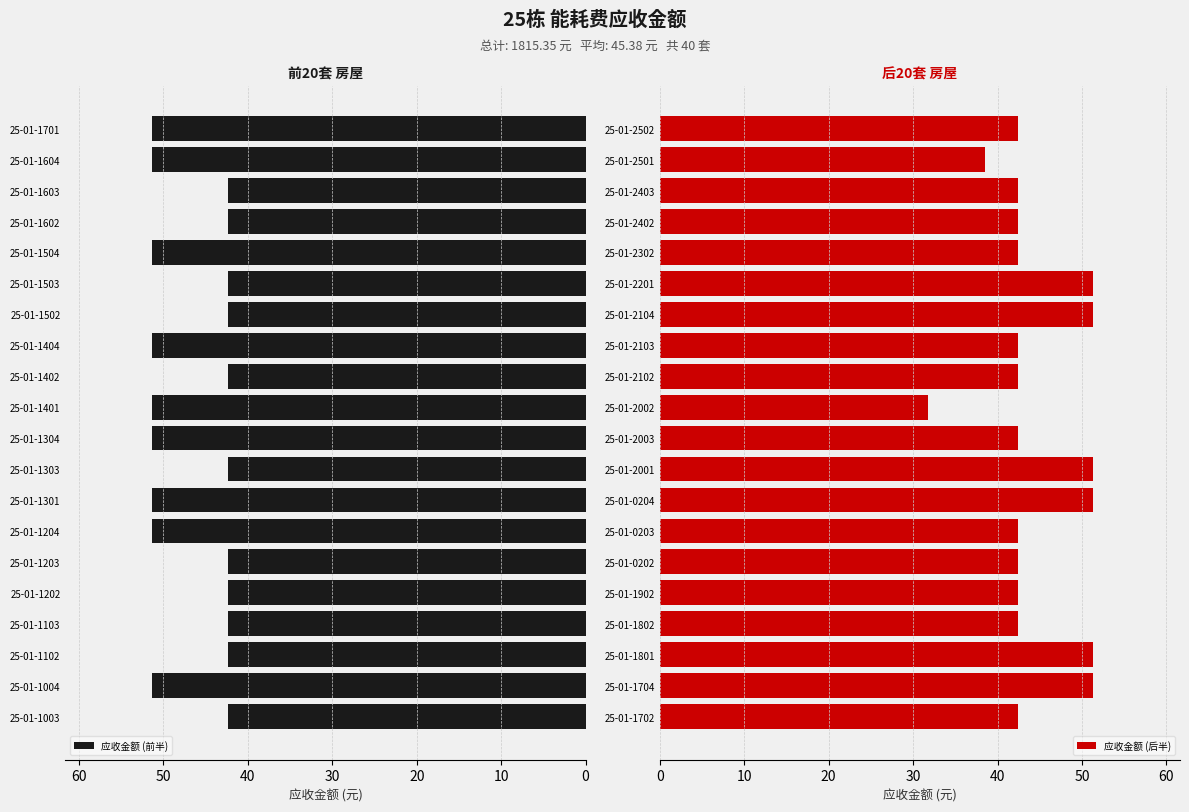

How many groups of bars are there?

20